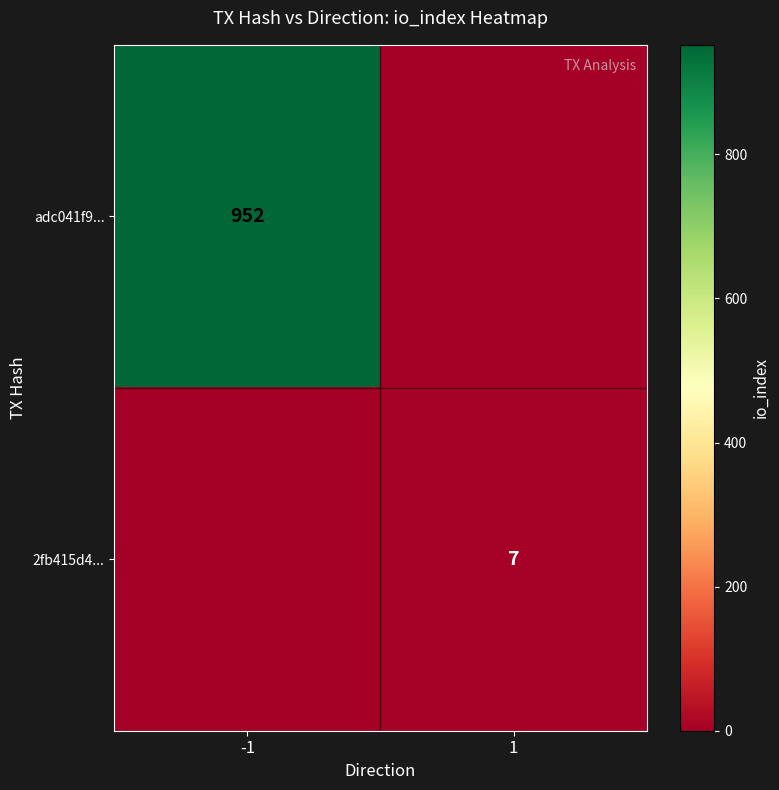

Is the value of 2fb415d4... at 1 greater than the value of adc041f9... at -1?

No